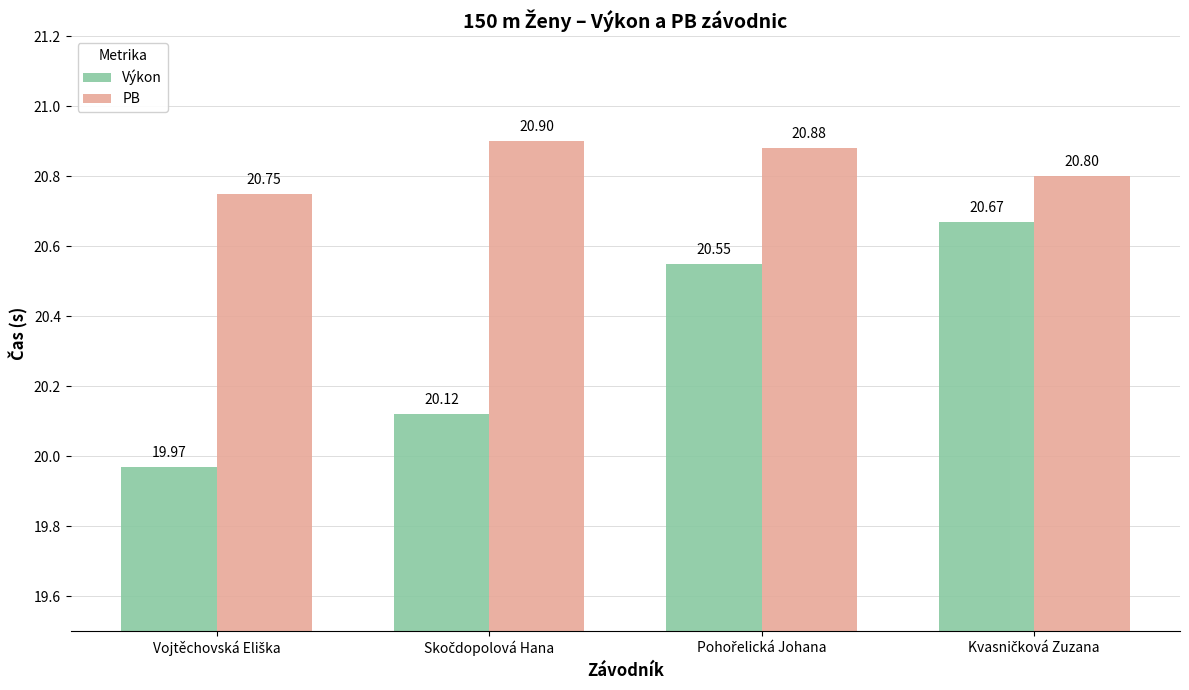

Which series has the largest total across all categories?

PB